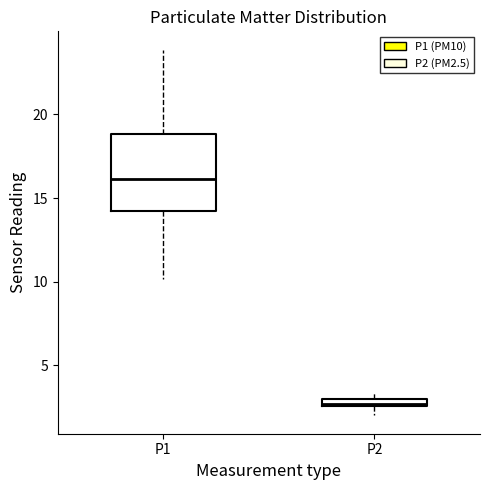

Which box is the tallest, from its lower edge to its upper edge?

P1